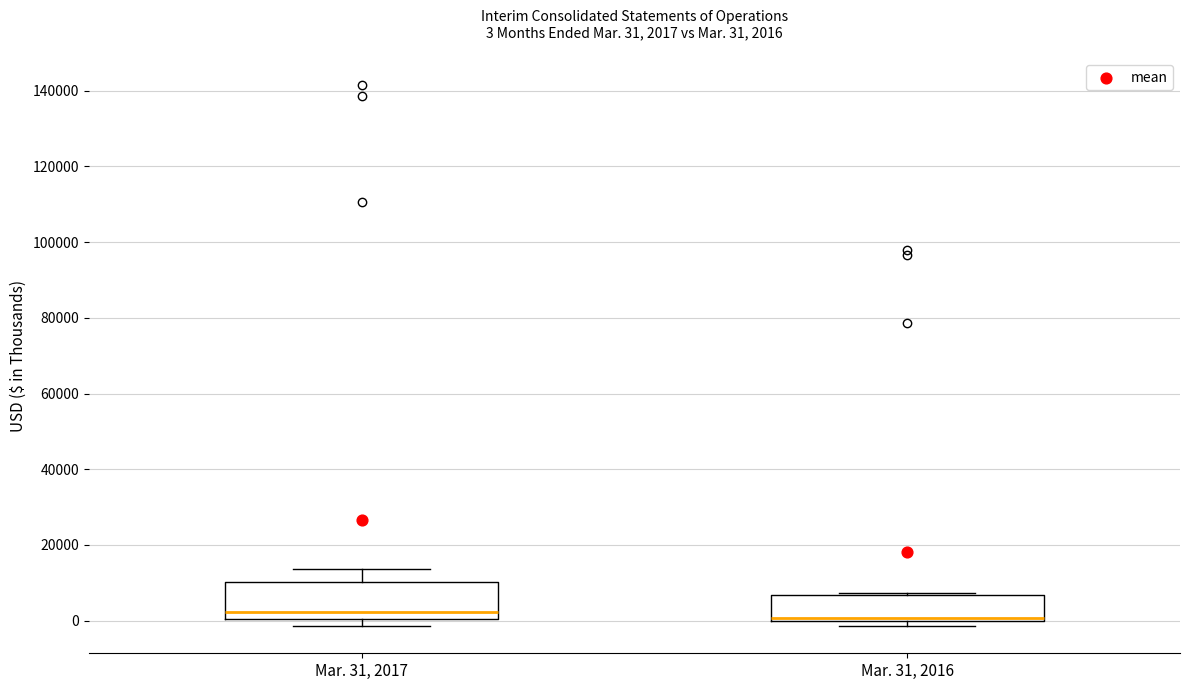

Comparing the boxes themselves (not the whiskers), which one is the tallest?

Mar. 31, 2017